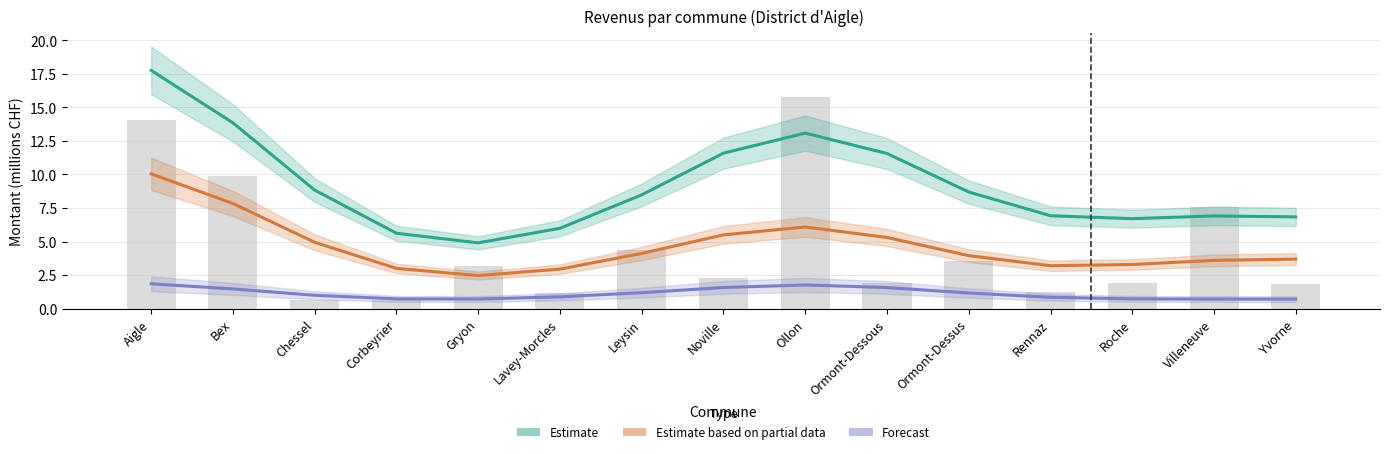

What is the label of the 15th bar from the left?

Yvorne